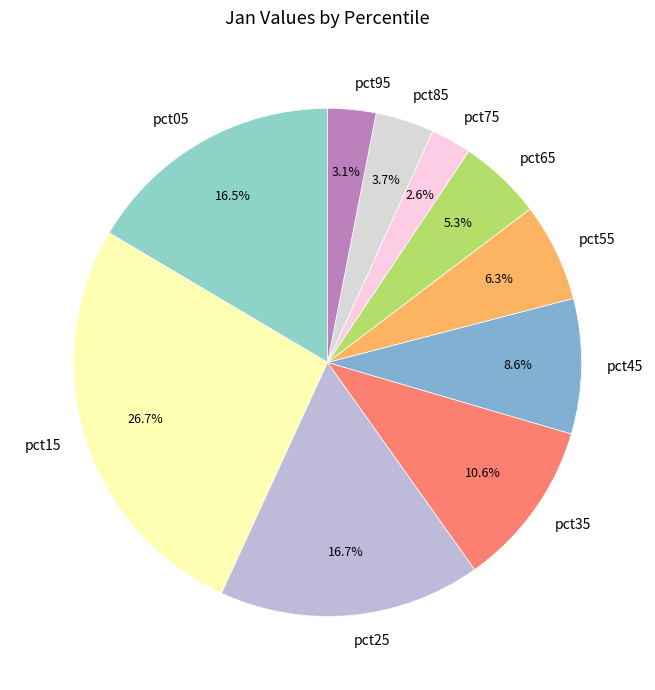

Does any single category account for the majority?

No